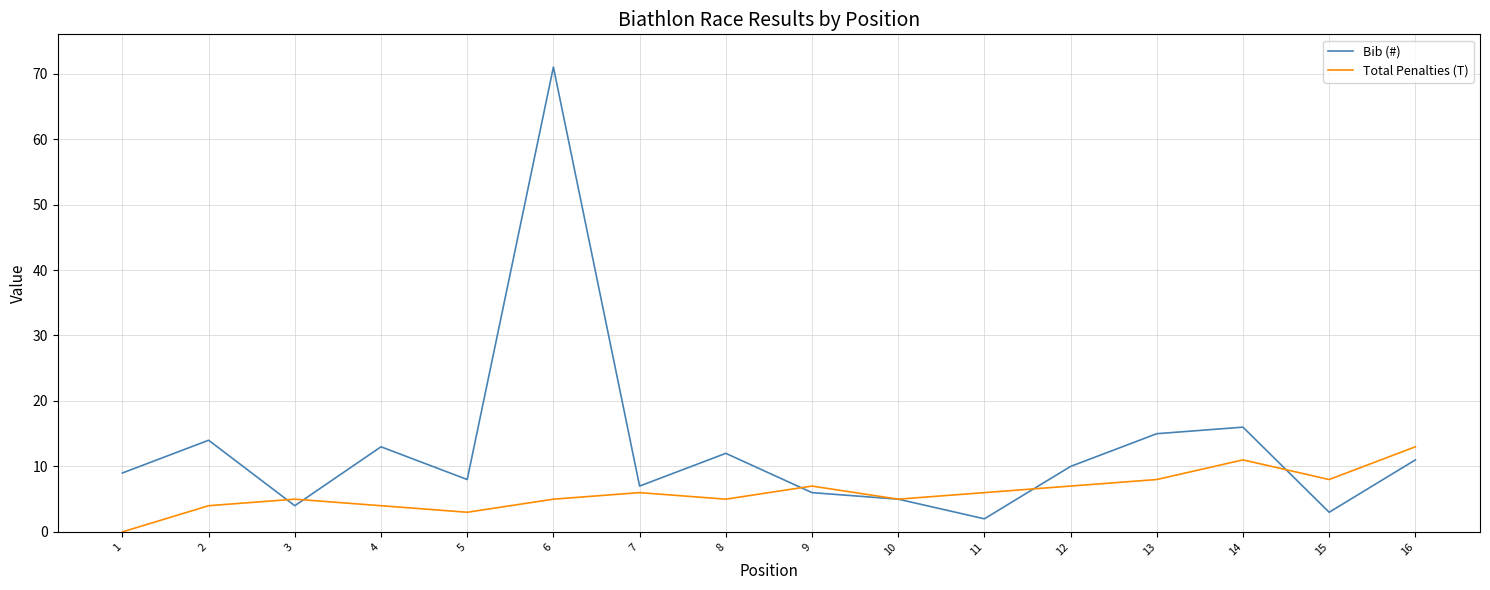

How many values in the Bib (#) series are below 10?

8